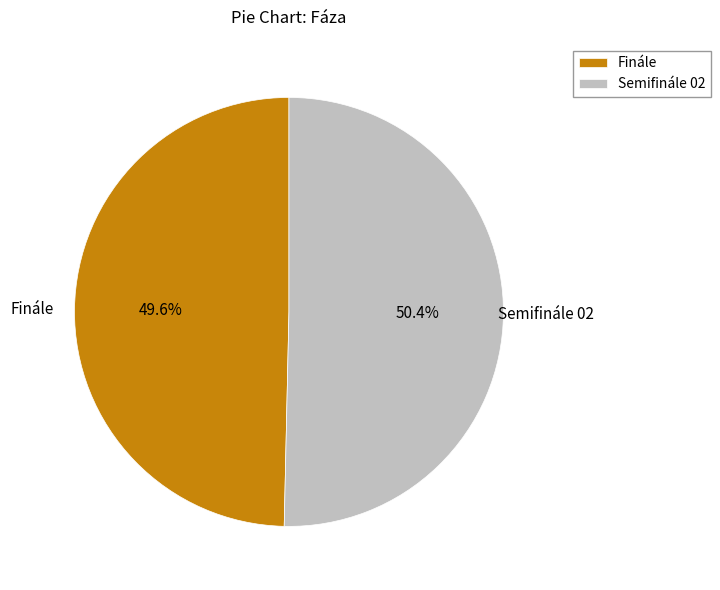

Count the number of slices in the pie.

2